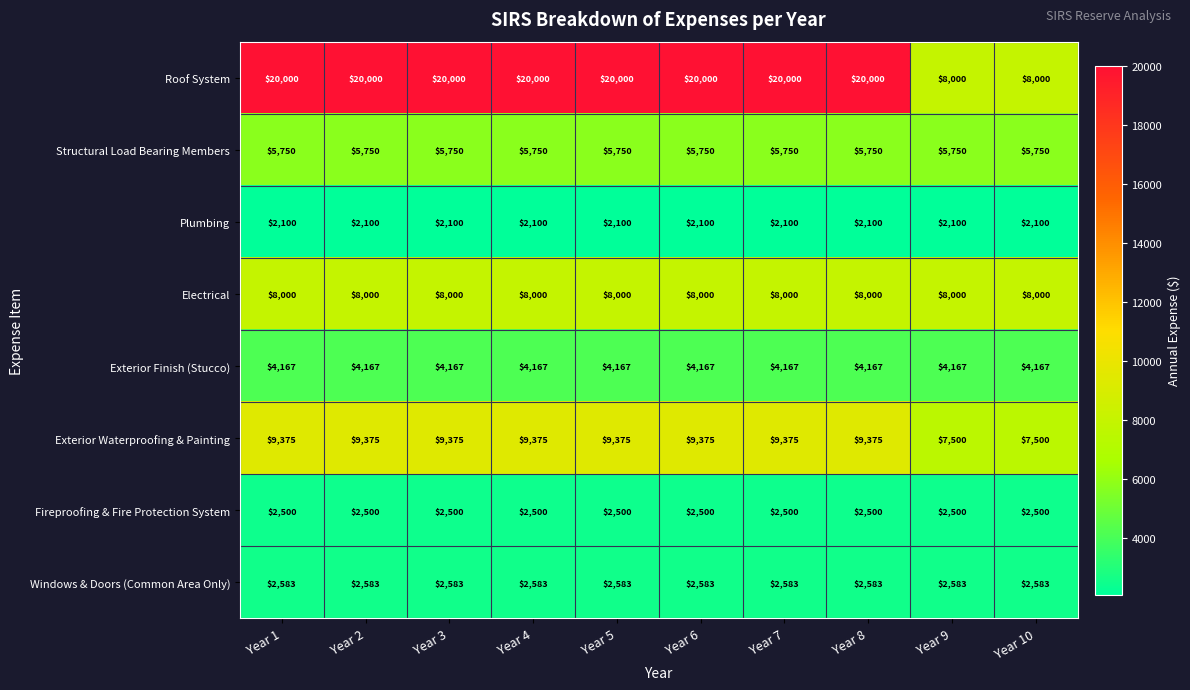

Read the Fireproofing & Fire Protection System value at Year 6.

2500